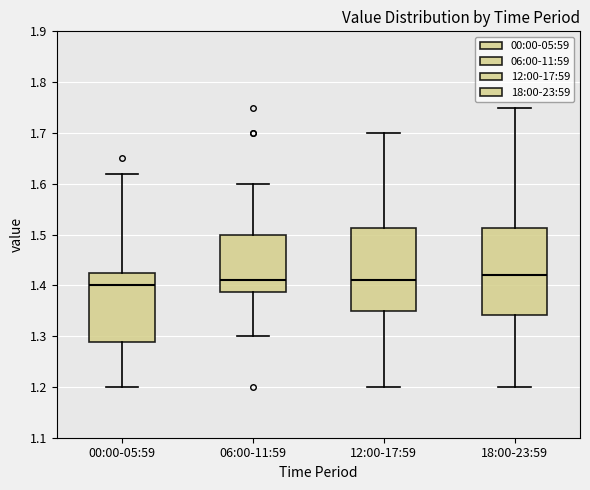

Where is the upper edge of the box for 18:00-23:59 on the y-axis? The values are not printed on the chart, so give them approximately, as read against the axis.

1.51